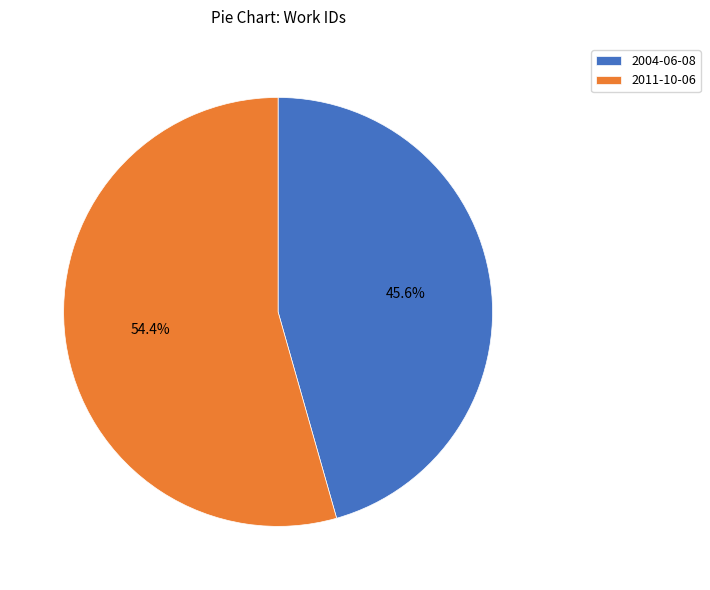

The 2004-06-08 slice represents 46% of the pie. True or false?

True